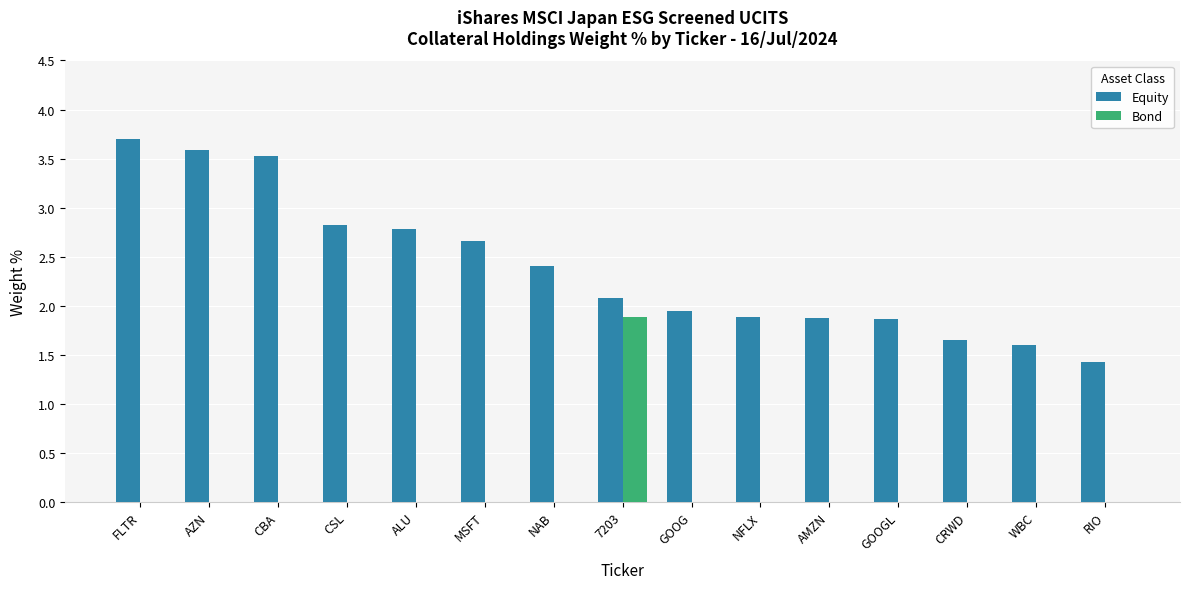

What is the sum of the Equity values at FLTR and CSL?

6.5